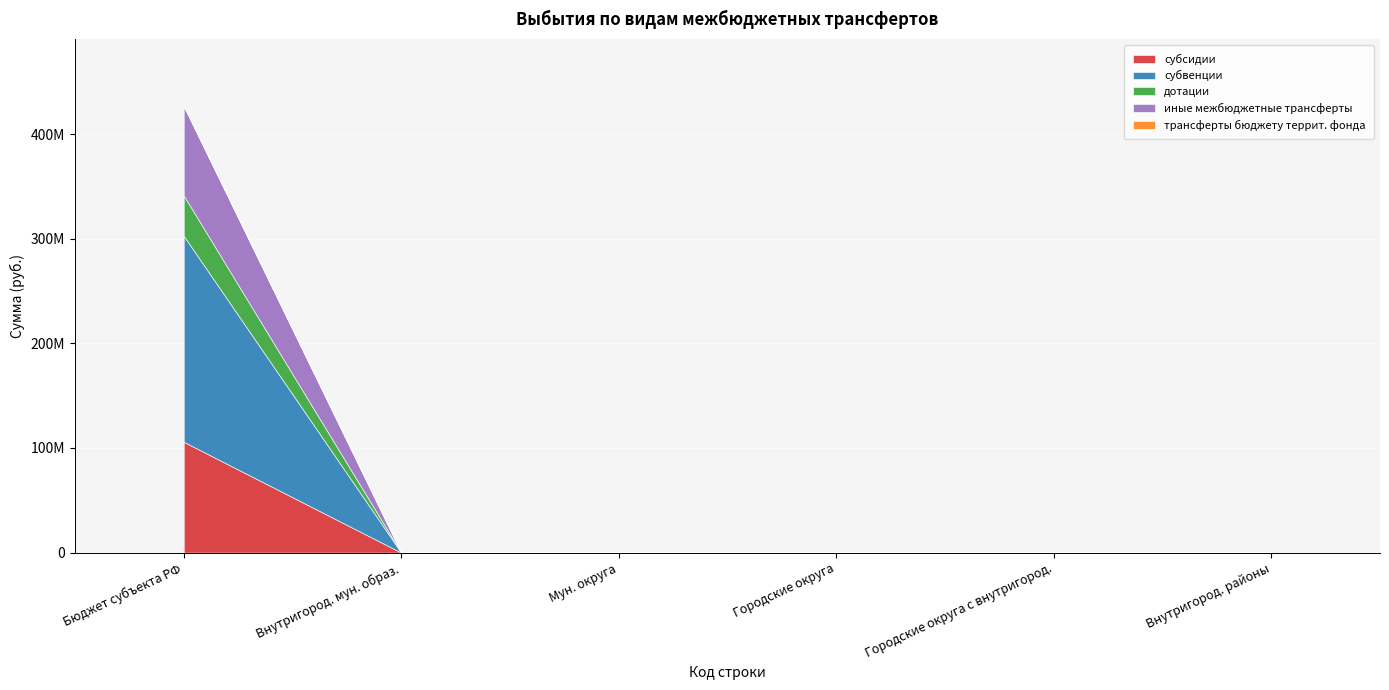

True or false: дотации has more than 2 interior local peaks.

False